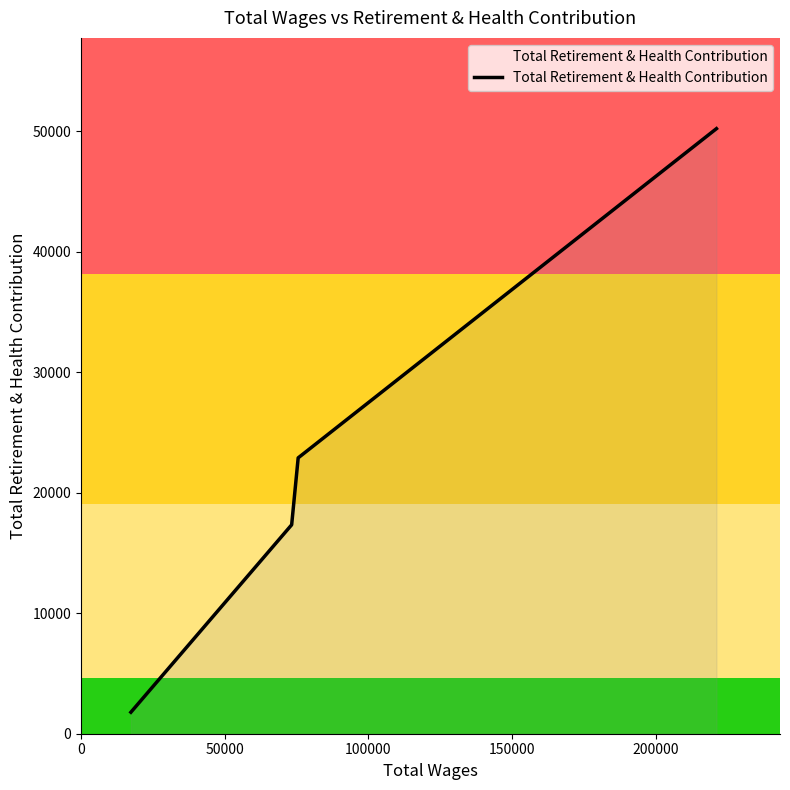

What is the greatest value displayed?

50206